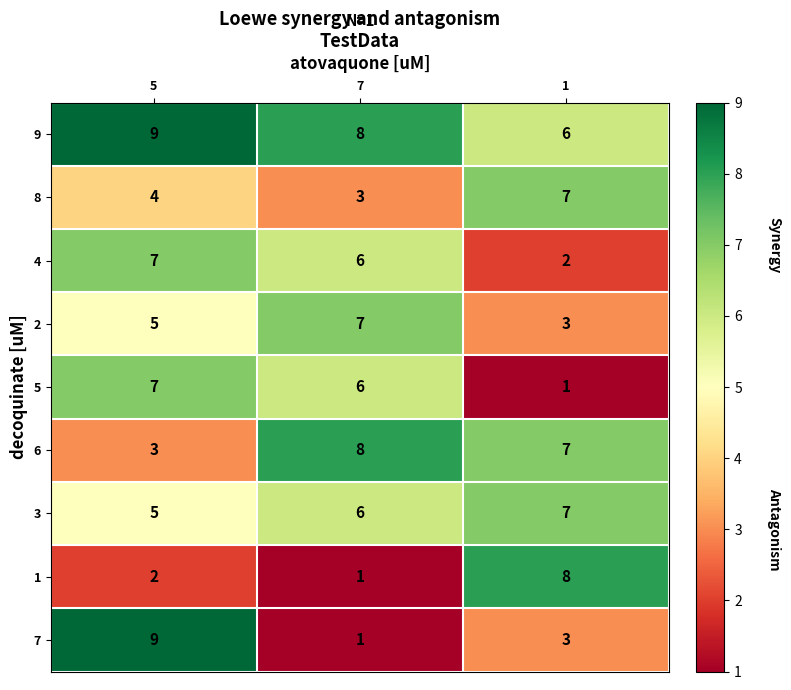

The value of 8 at 7 is 5. True or false?

False